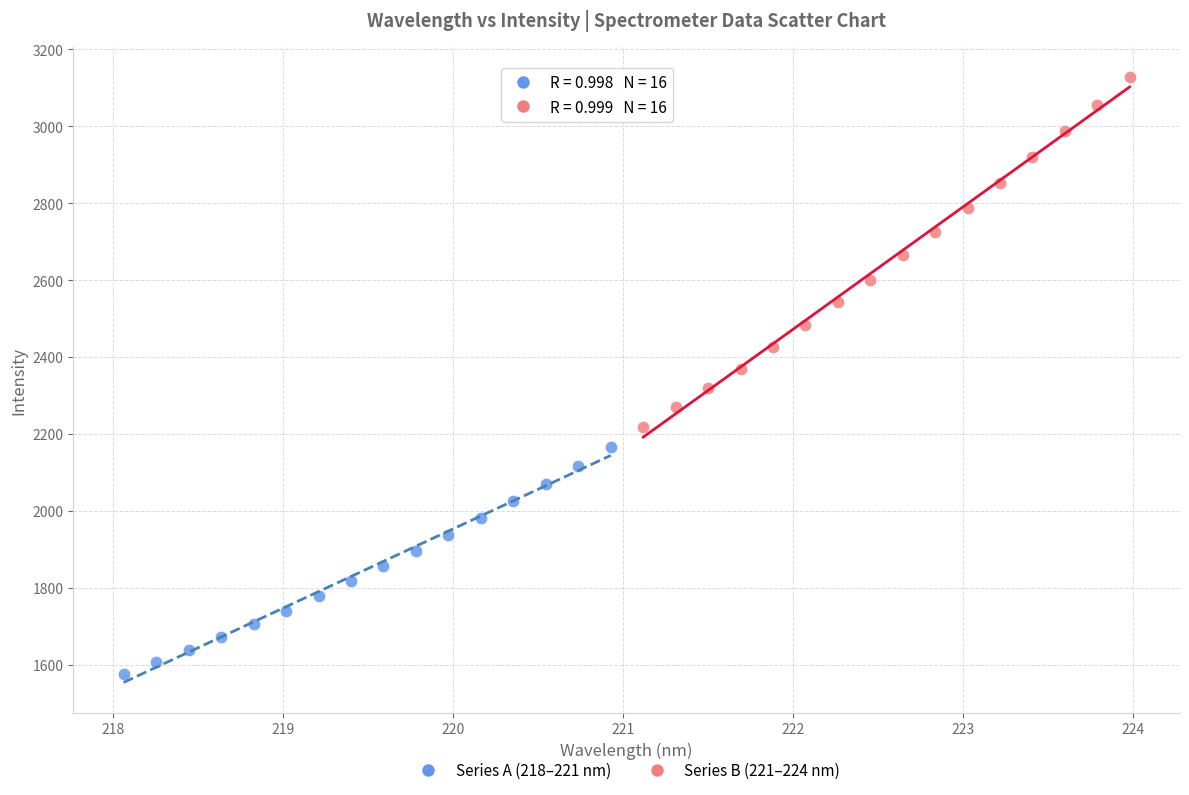

Which series contains the lowest Y value?

Series A (218–221 nm)